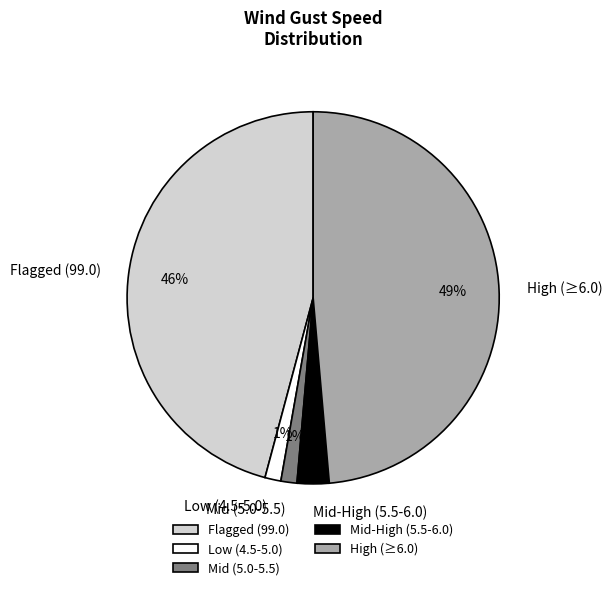

To the nearest percent, what portion does Flagged (99.0) represent?

46%